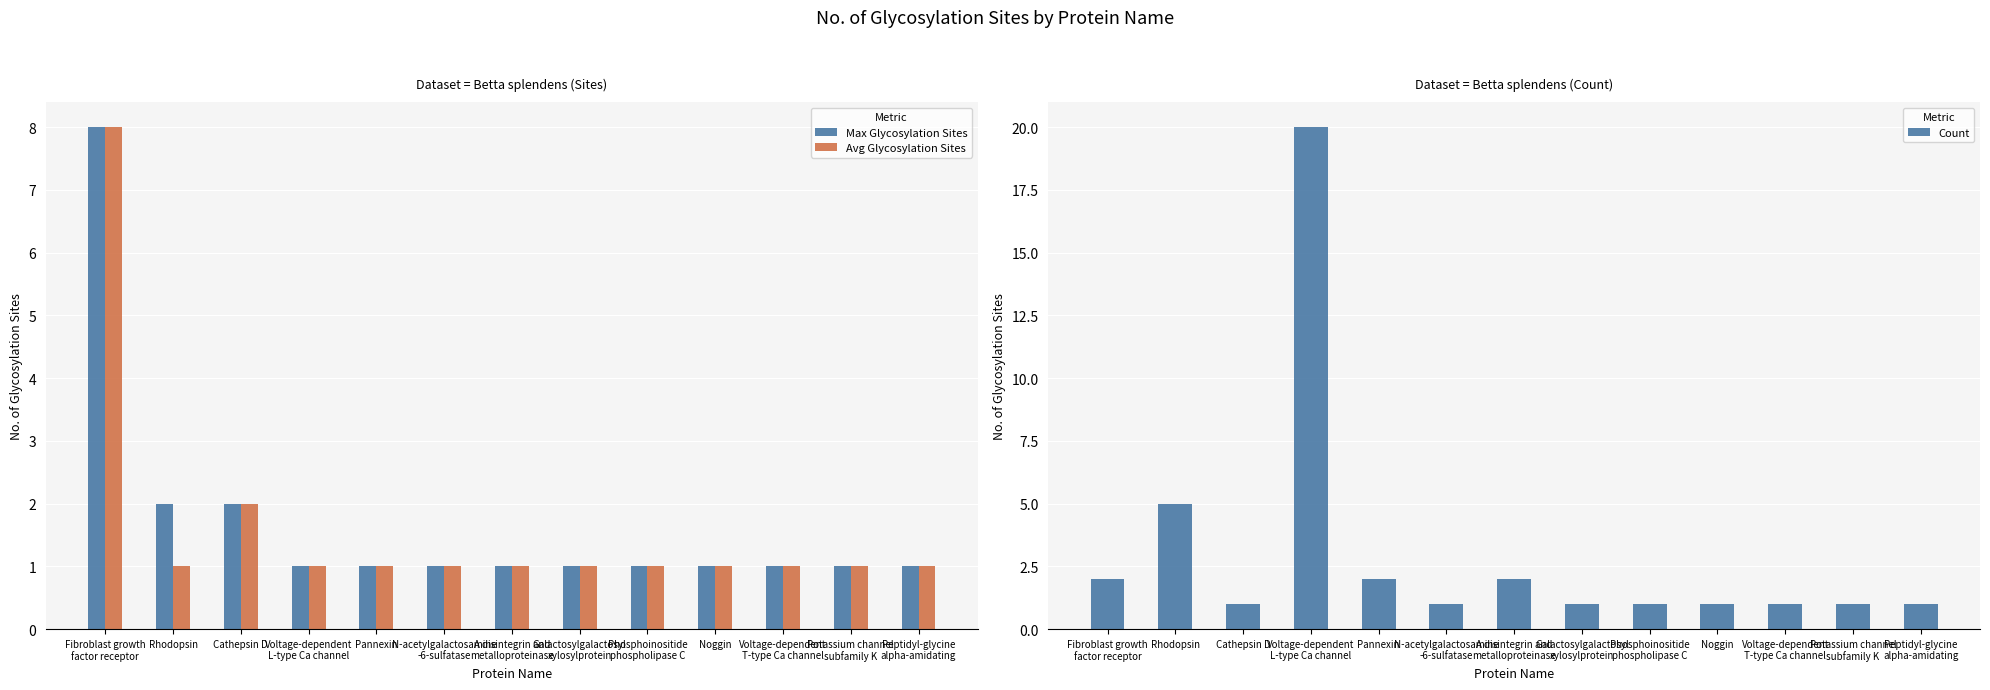

Rank the series by their maximum value, from highest to lowest.

Count, Max Glycosylation Sites, Avg Glycosylation Sites